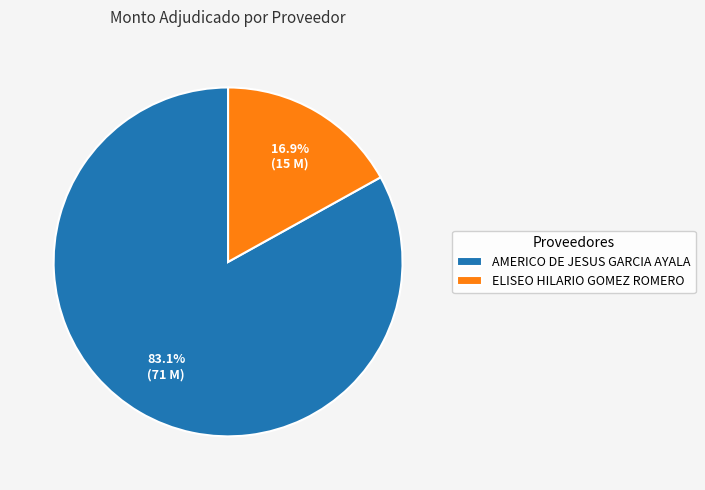

To the nearest percent, what portion does ELISEO HILARIO GOMEZ ROMERO represent?

17%